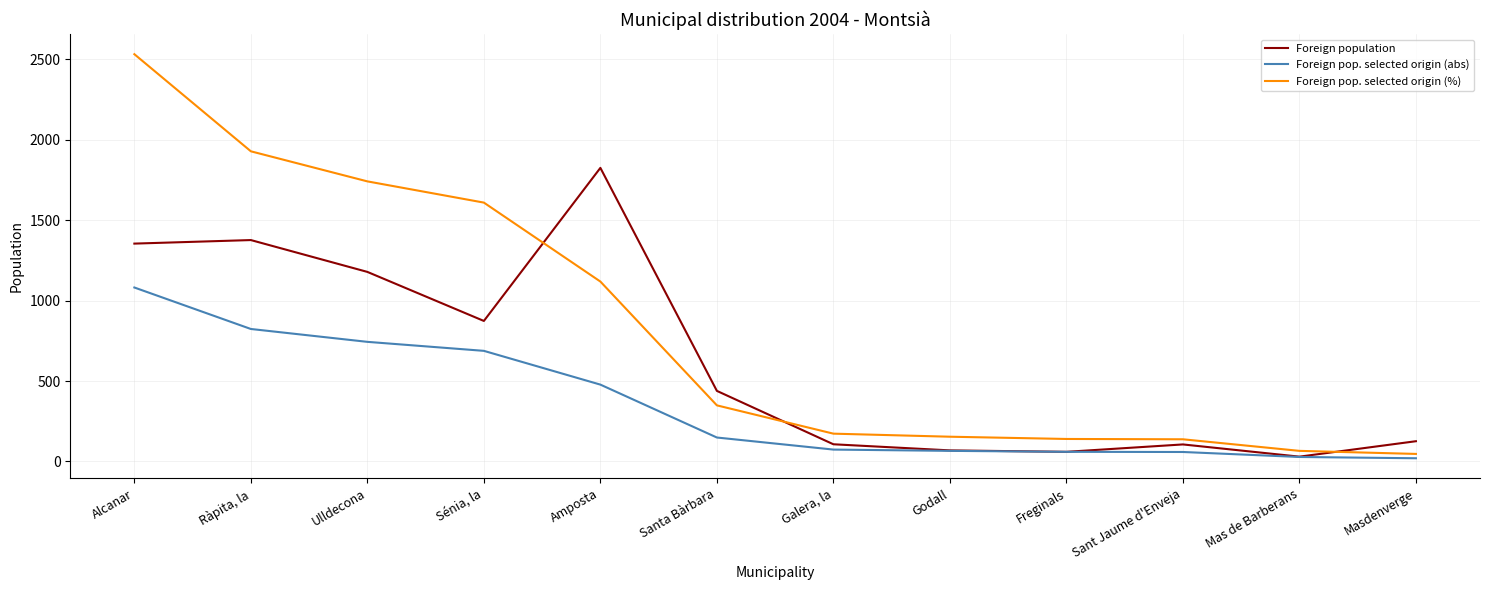

What is the spread (max minus min) of values at Amposta?

1348